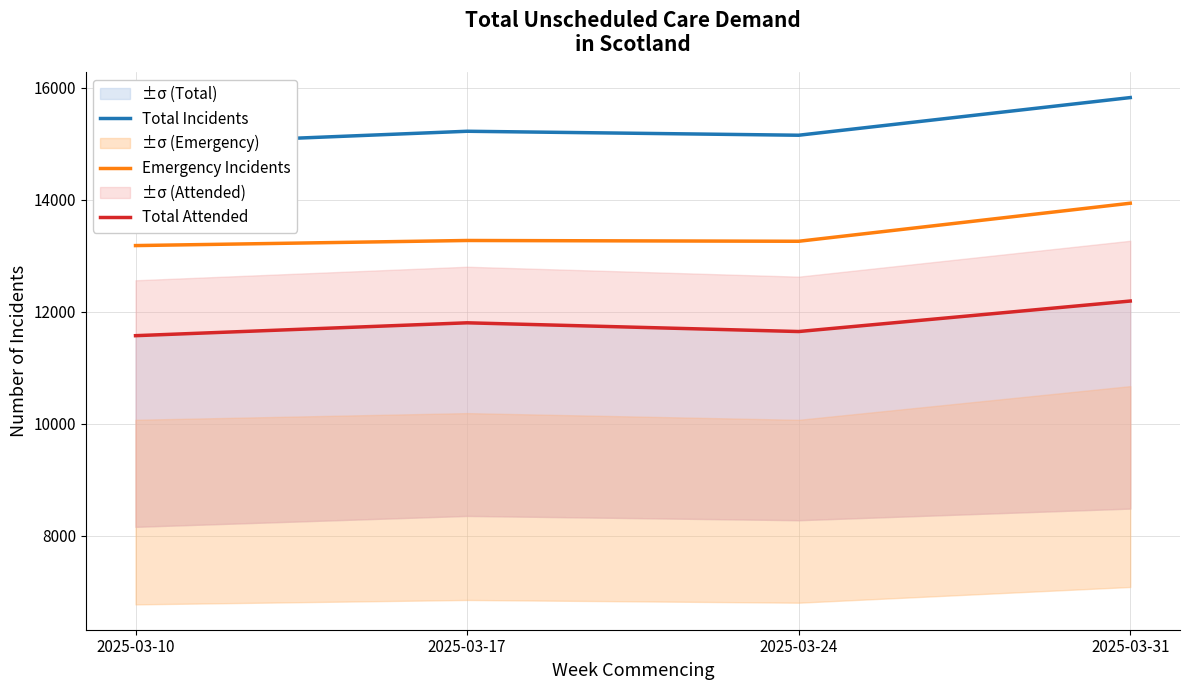

What is the sum of all Total Incidents values?

61191